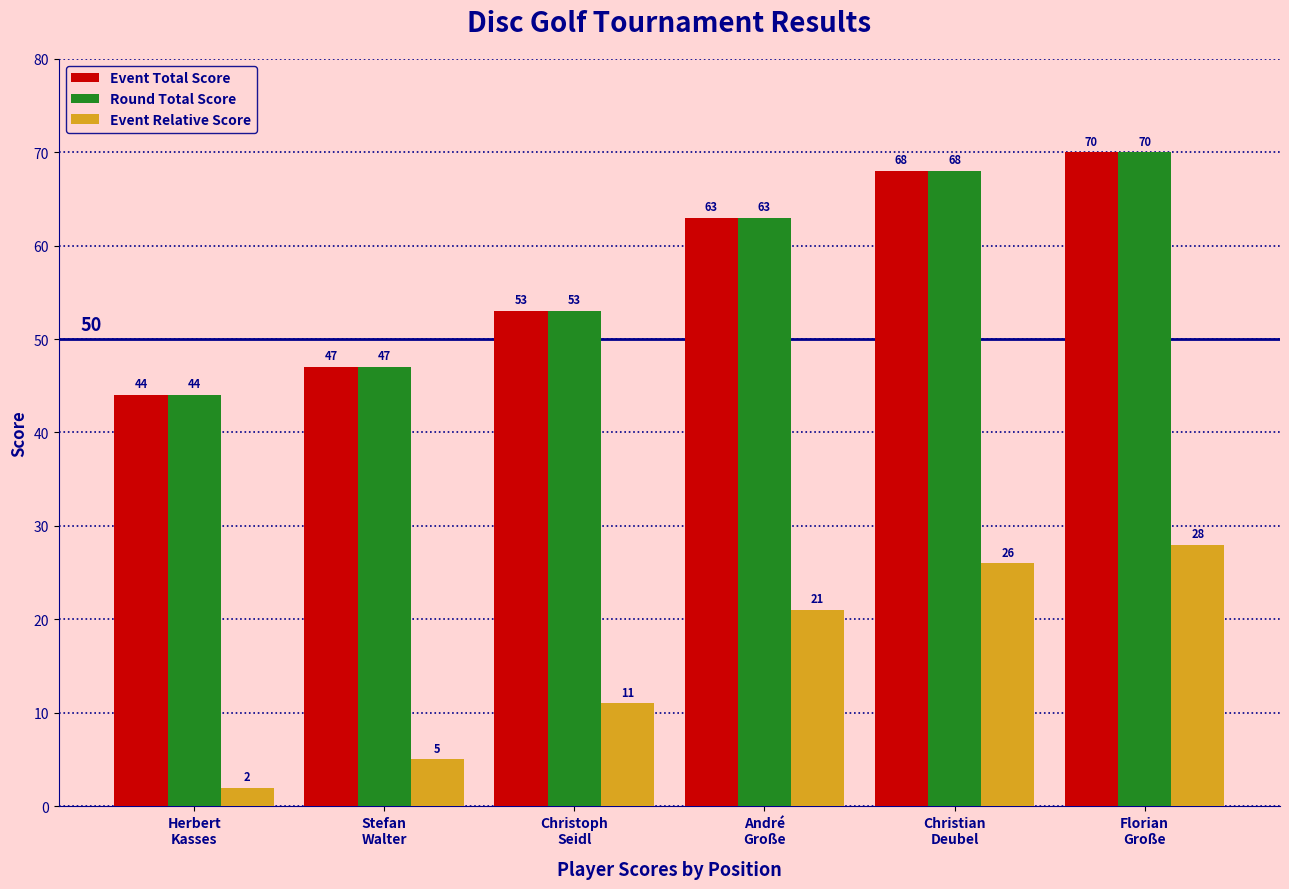

How many values in the Event Total Score series are below 63?

3